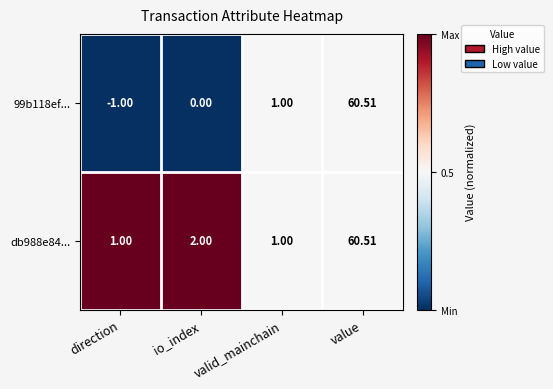

What is the total value across all series at valid_mainchain?

2.0